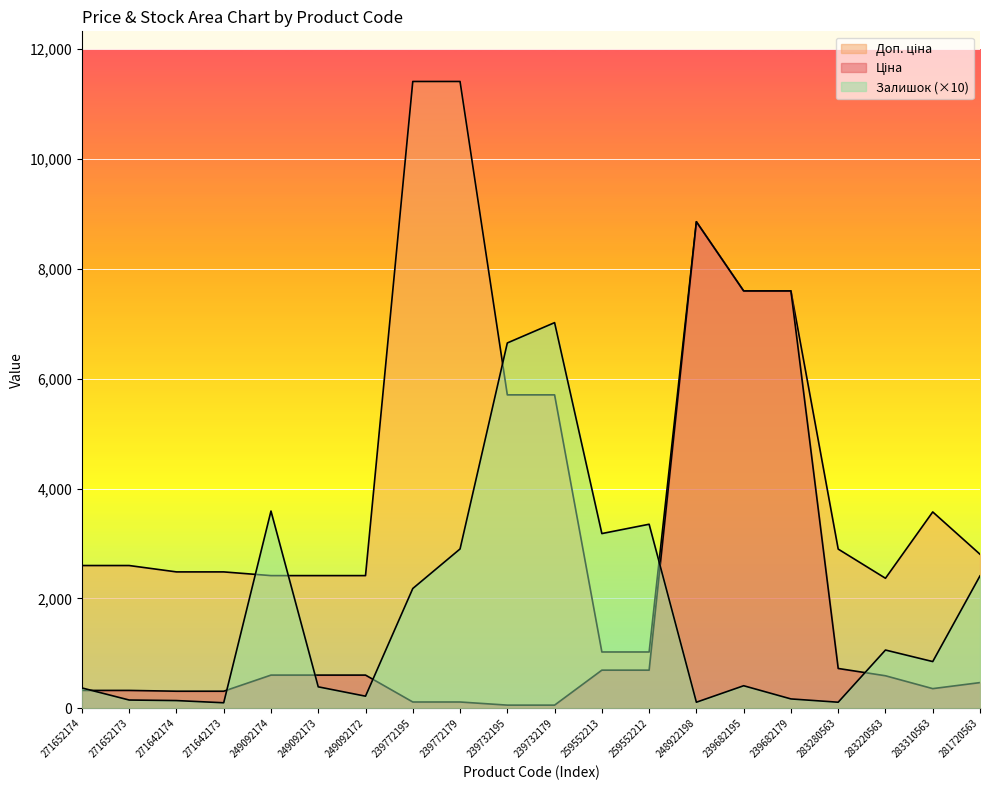

Is the value of Залишок at 281720563 greater than the value of Доп. ціна at 271642174?

No